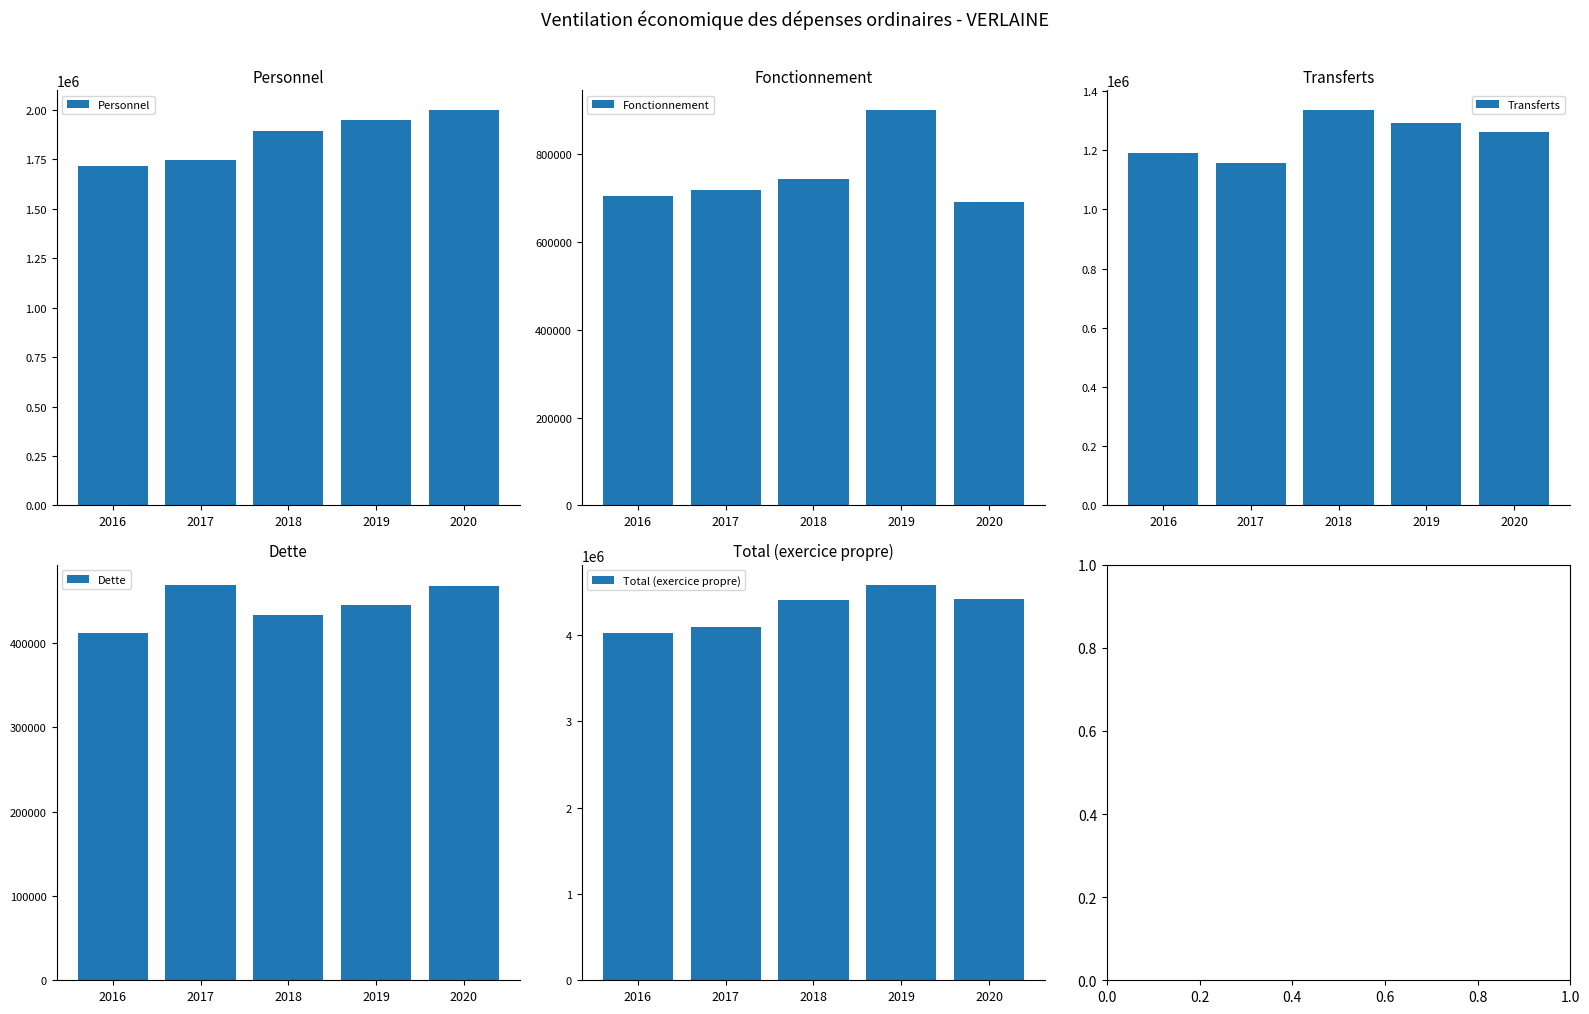

What is the total value across all series at 2019?

9174422.8